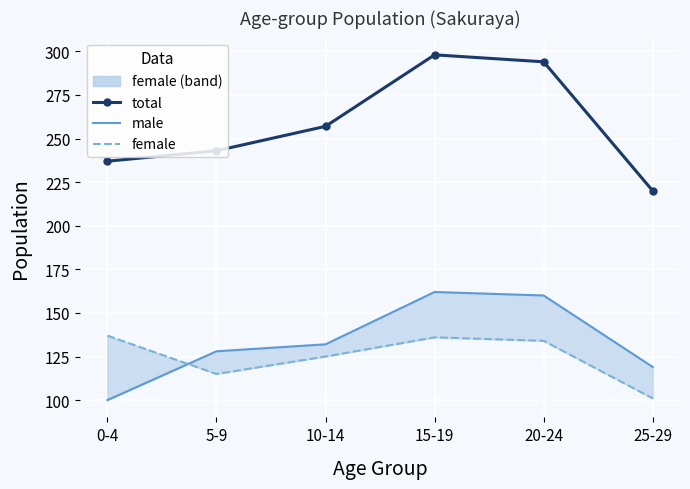

How many data points in female are less than 134?

3